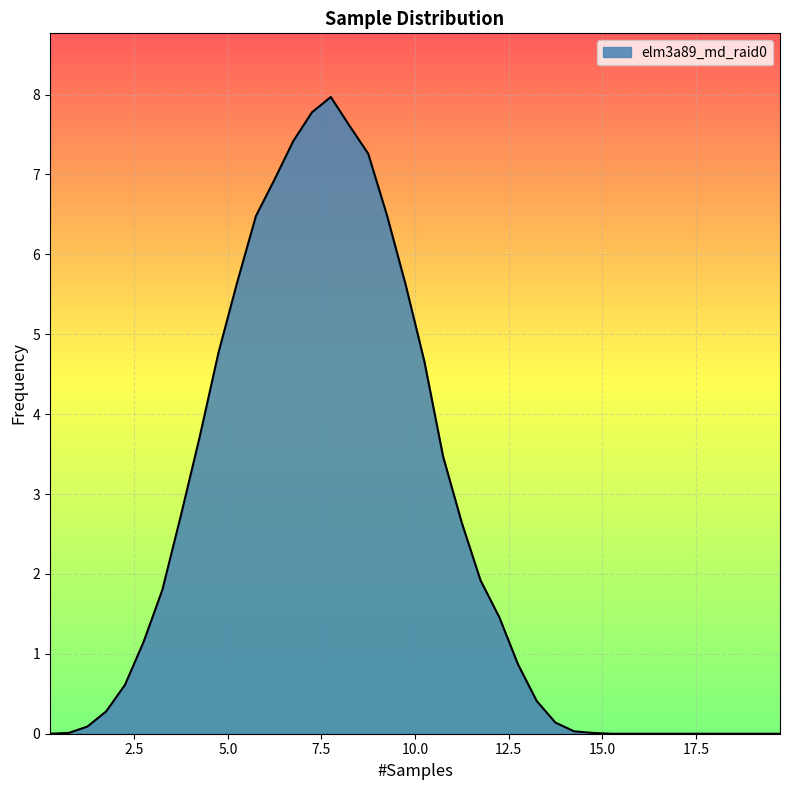

How many lines are shown in the chart?

1